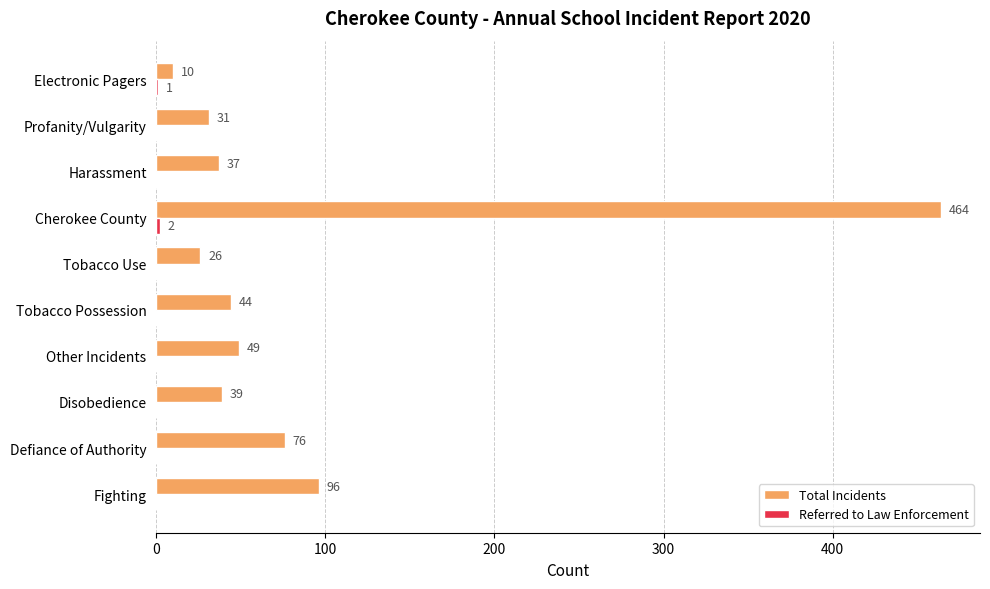

True or false: Total Incidents has a value of 44 at Tobacco Possession.

True